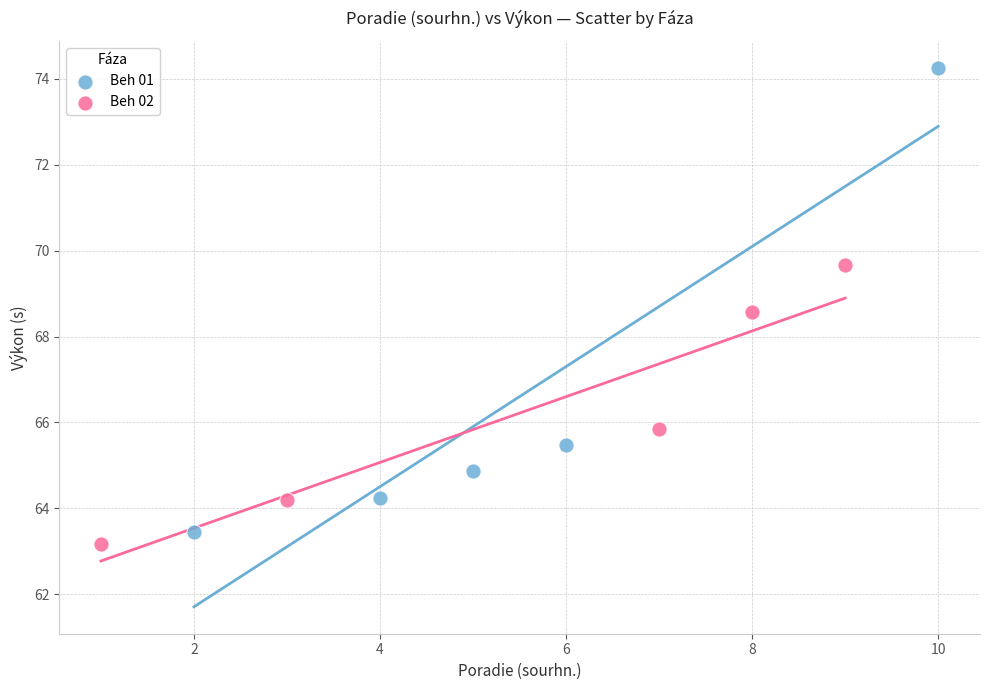

Which series has the widest spread of Y values?

Beh 01